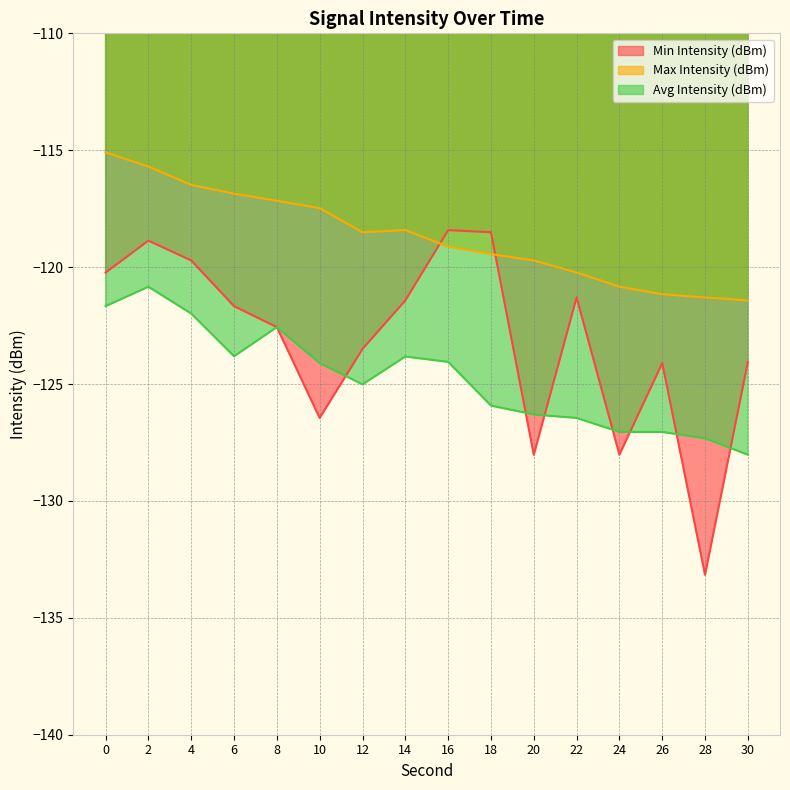

Reading left to right, extract all data points from this chart.

Min Intensity (dBm): 0=-120.2	2=-118.9	4=-119.7	6=-121.7	8=-122.6	10=-126.5	12=-123.5	14=-121.4	16=-118.4	18=-118.5	20=-128.0	22=-121.3	24=-128.0	26=-124.1	28=-133.2	30=-124.1
Max Intensity (dBm): 0=-115.1	2=-115.7	4=-116.5	6=-116.9	8=-117.2	10=-117.5	12=-118.5	14=-118.4	16=-119.1	18=-119.4	20=-119.7	22=-120.2	24=-120.8	26=-121.2	28=-121.3	30=-121.4
Avg Intensity (dBm): 0=-121.7	2=-120.8	4=-122.0	6=-123.8	8=-122.6	10=-124.1	12=-125.0	14=-123.8	16=-124.1	18=-125.9	20=-126.3	22=-126.5	24=-127.0	26=-127.1	28=-127.3	30=-128.0